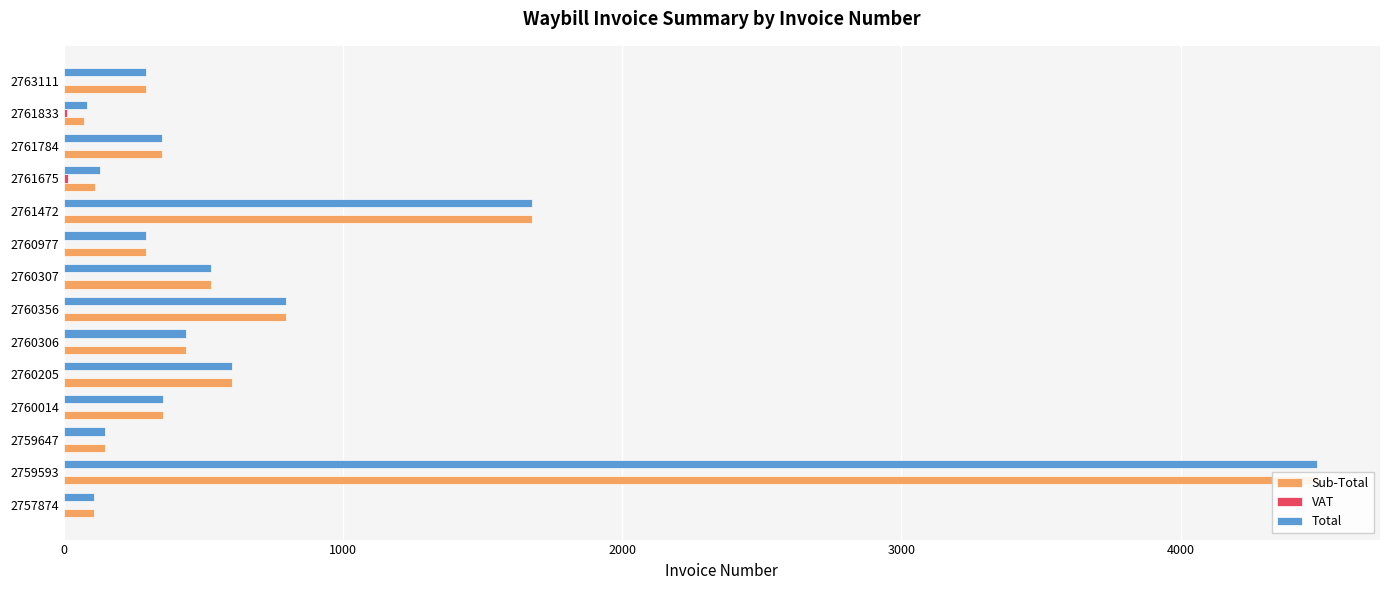

What is the sum of all VAT values?

27.7